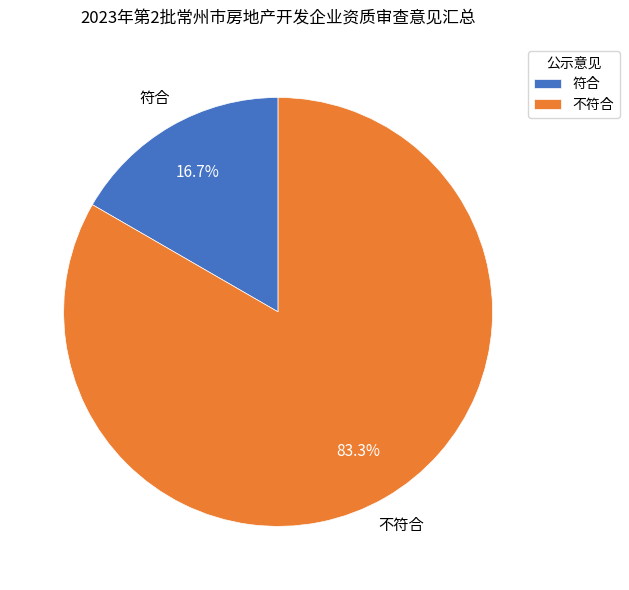

What is the majority slice?

不符合